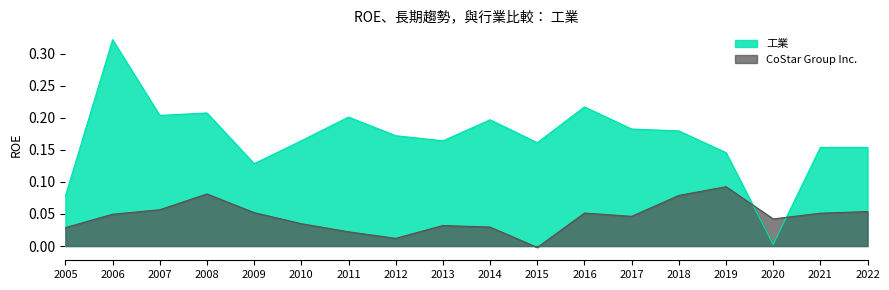

Reading left to right, transcribe all the data shown in this chart.

CoStar Group Inc.: 2022=0.1	2021=0.1	2020=0.0	2019=0.1	2018=0.1	2017=0.0	2016=0.1	2015=-0.0	2014=0.0	2013=0.0	2012=0.0	2011=0.0	2010=0.0	2009=0.1	2008=0.1	2007=0.1	2006=0.0	2005=0.0
工業: 2022=0.2	2021=0.2	2020=0.0	2019=0.1	2018=0.2	2017=0.2	2016=0.2	2015=0.2	2014=0.2	2013=0.2	2012=0.2	2011=0.2	2010=0.2	2009=0.1	2008=0.2	2007=0.2	2006=0.3	2005=0.1